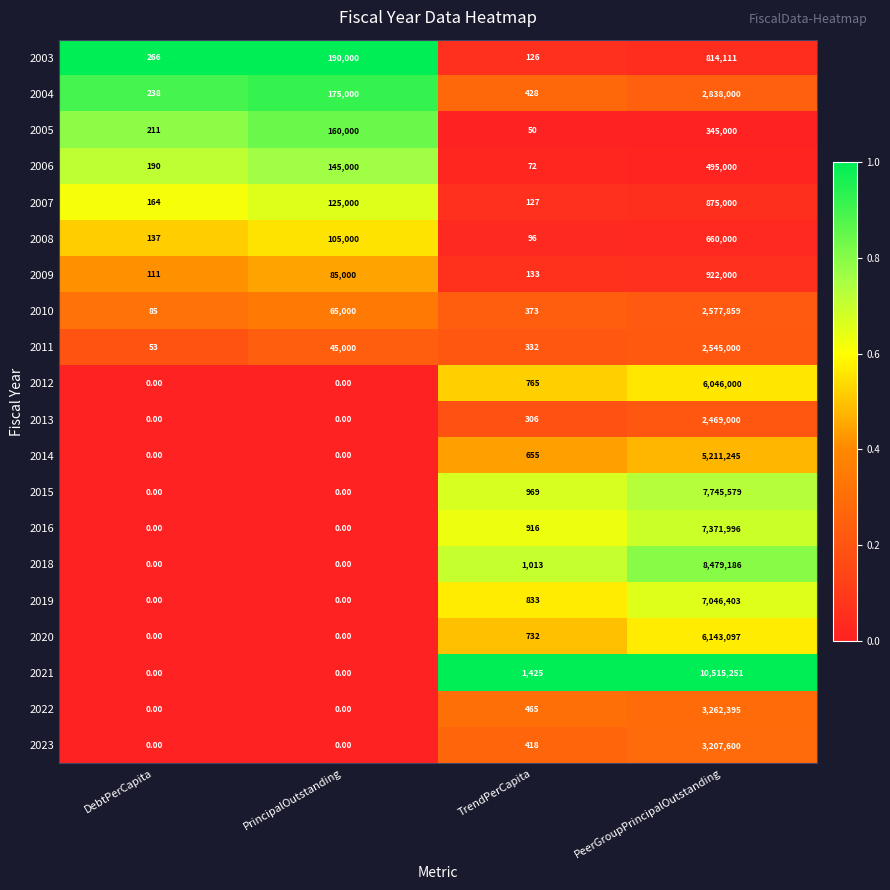

Is the value of 2004 at PrincipalOutstanding greater than the value of 2005 at PrincipalOutstanding?

Yes